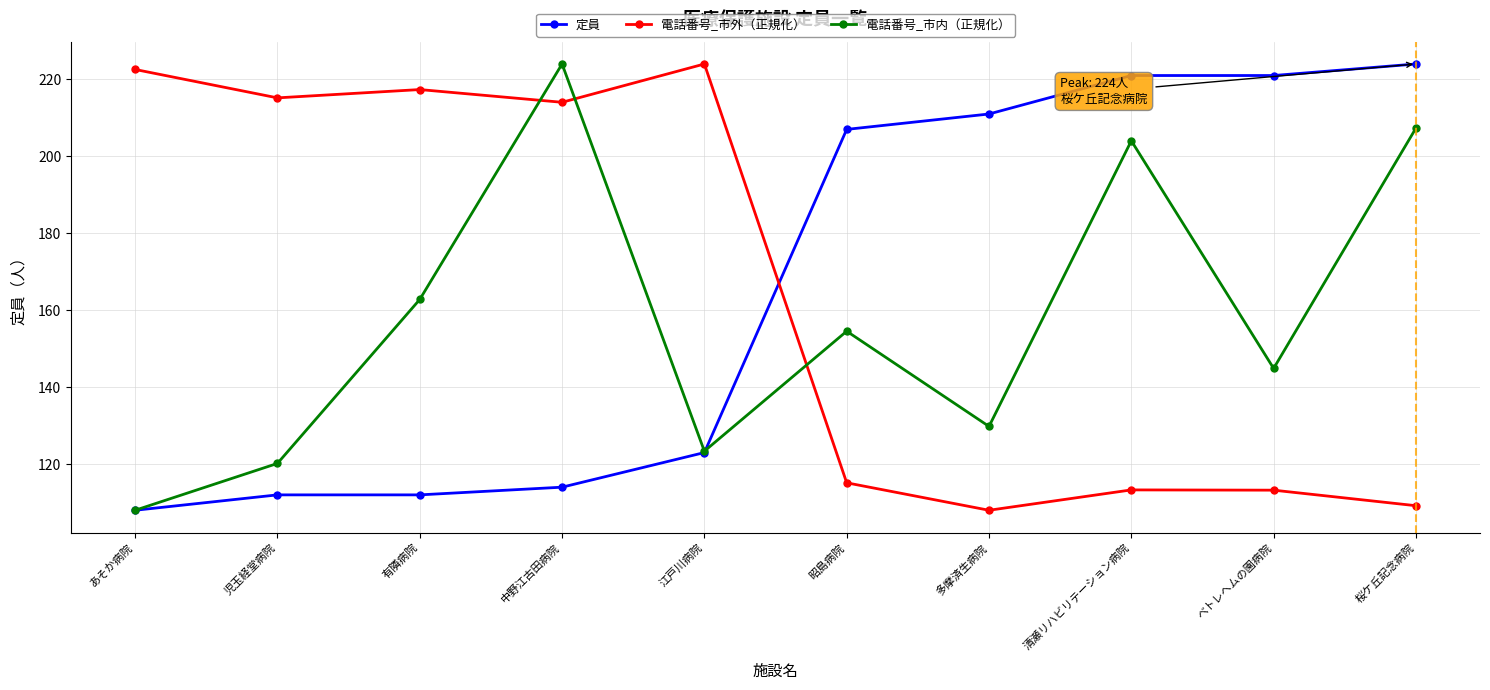

How many data points in 定員 are less than 207?

5